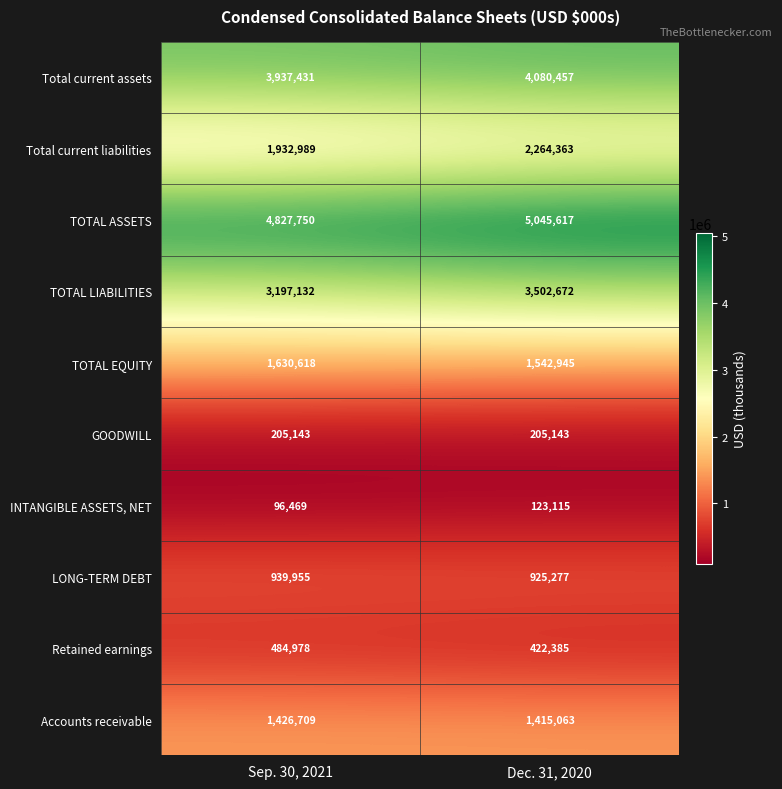

Rank the series at Sep. 30, 2021 from lowest to highest value.

INTANGIBLE ASSETS, NET, GOODWILL, Retained earnings, LONG-TERM DEBT, Accounts receivable, TOTAL EQUITY, Total current liabilities, TOTAL LIABILITIES, Total current assets, TOTAL ASSETS